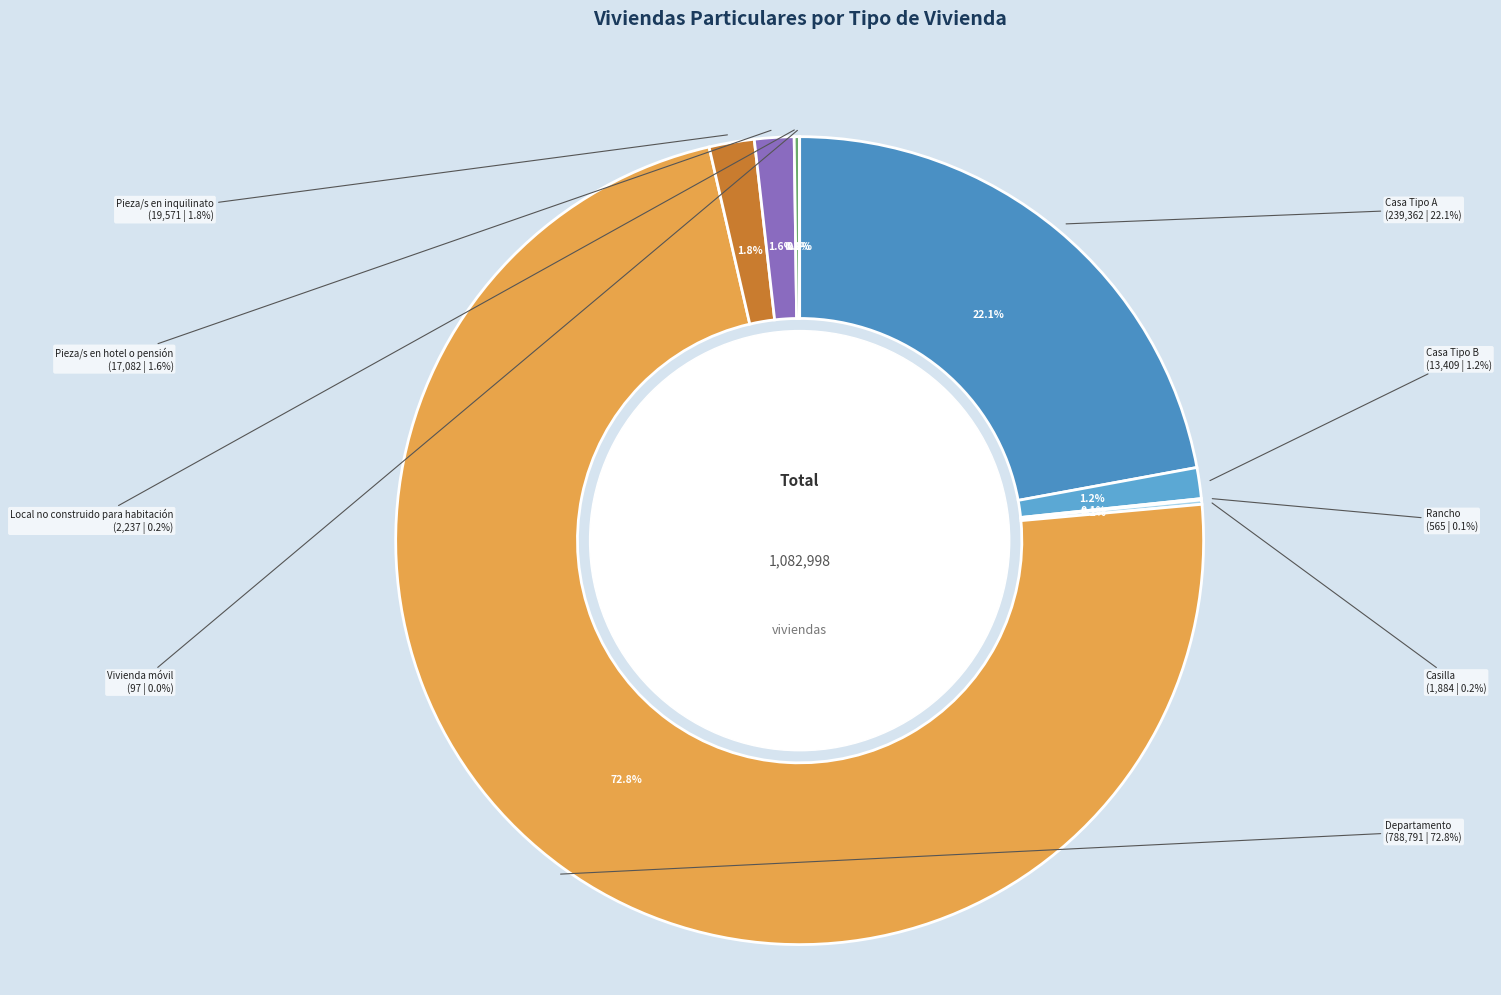

Rank the categories by value from lowest to highest.

Vivienda móvil, Rancho, Casilla, Local no construido para habitación, Casa Tipo B, Pieza/s en hotel o pensión, Pieza/s en inquilinato, Casa Tipo A, Departamento